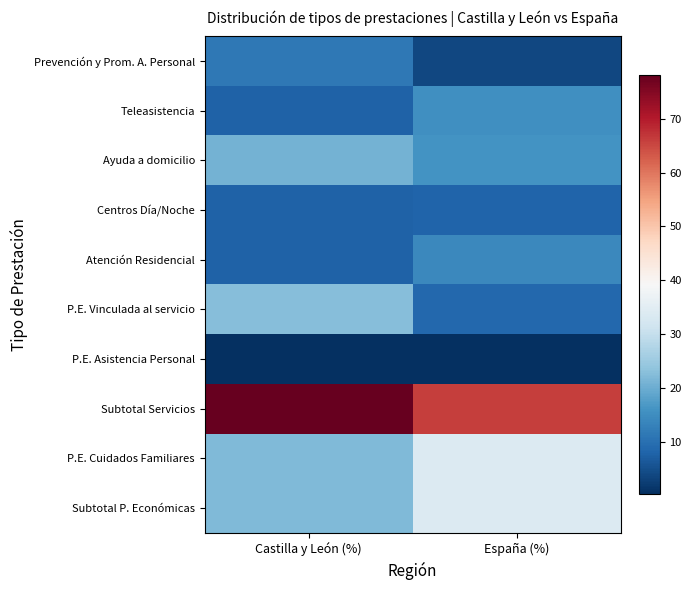

Which has a higher value, Castilla y León (%) or España (%)?

Castilla y León (%)